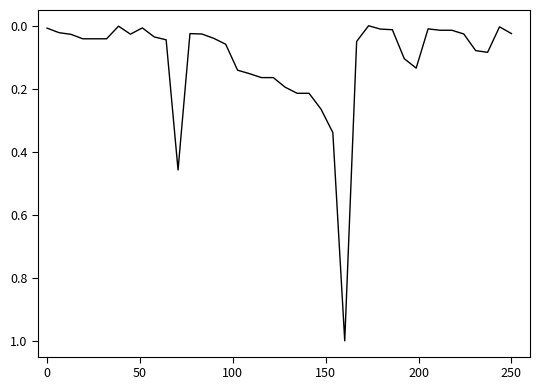

What is the difference between the maximum and minimum values?

1.0